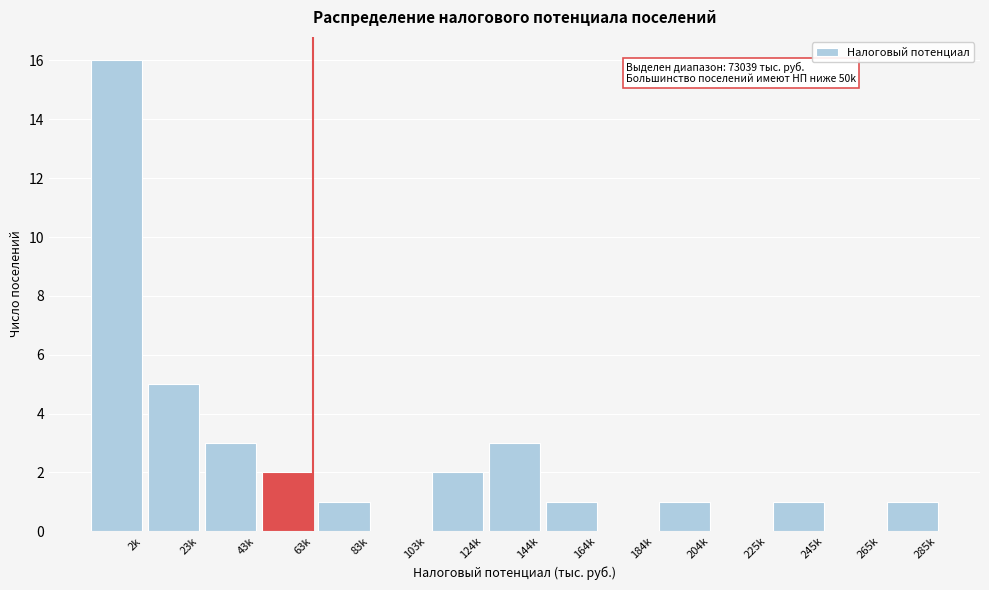

Reading right to left, transcribe all the data shown in this chart.

285k=1	265k=0	245k=1	225k=0	204k=1	184k=0	164k=1	144k=3	124k=2	103k=0	83k=1	63k=2	43k=3	23k=5	2k=16